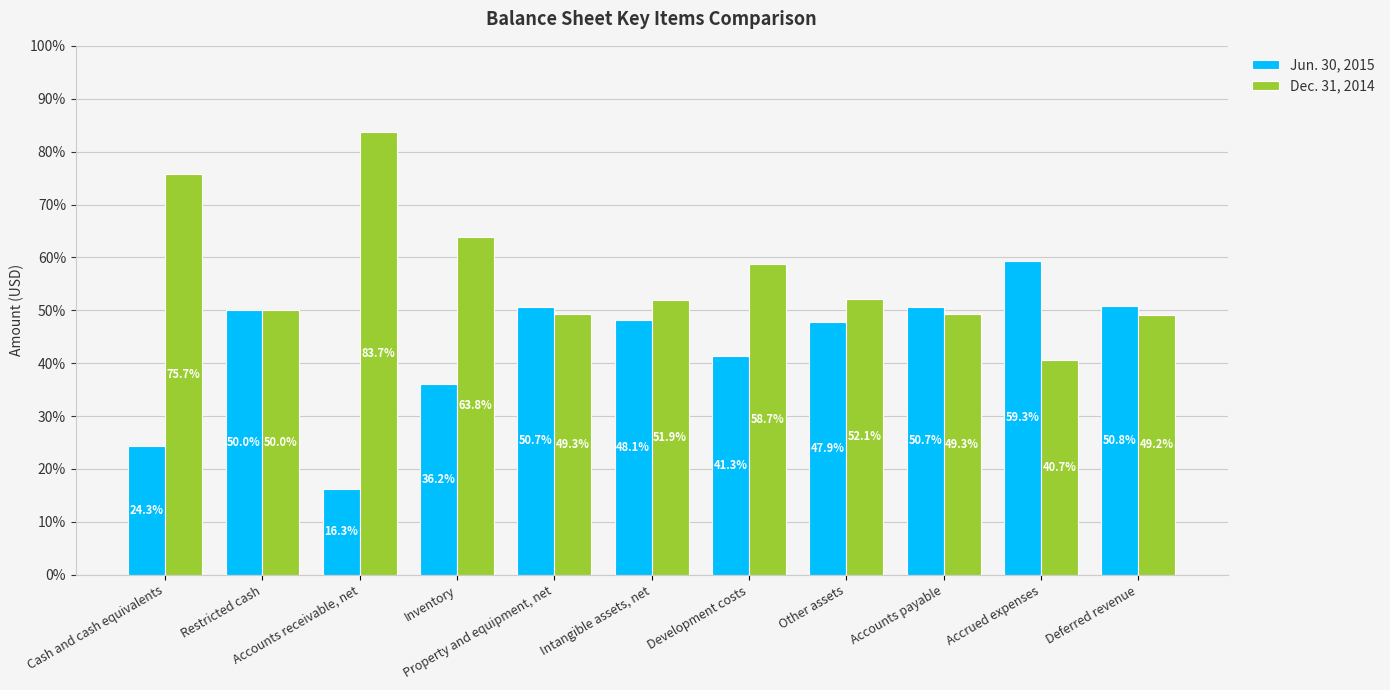

What are all the series names shown in the legend?

Jun. 30, 2015, Dec. 31, 2014